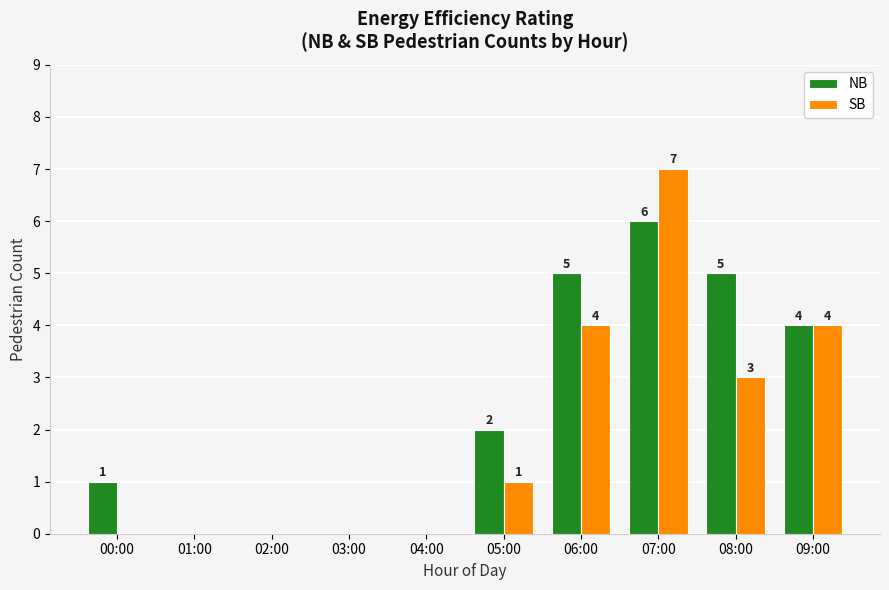

Reading left to right, extract all data points from this chart.

NB: 00:00=1	01:00=0	02:00=0	03:00=0	04:00=0	05:00=2	06:00=5	07:00=6	08:00=5	09:00=4
SB: 00:00=0	01:00=0	02:00=0	03:00=0	04:00=0	05:00=1	06:00=4	07:00=7	08:00=3	09:00=4